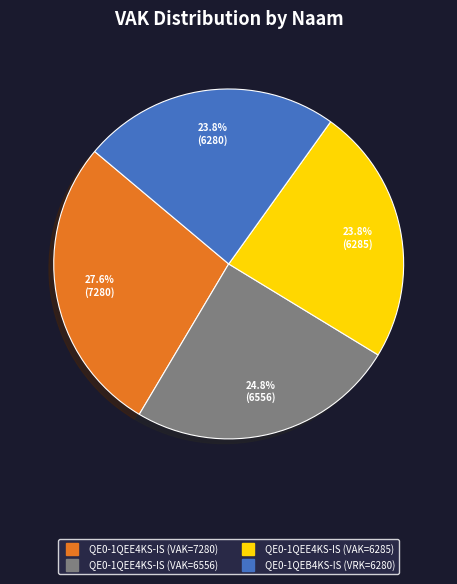

Is there a majority slice in this chart?

No